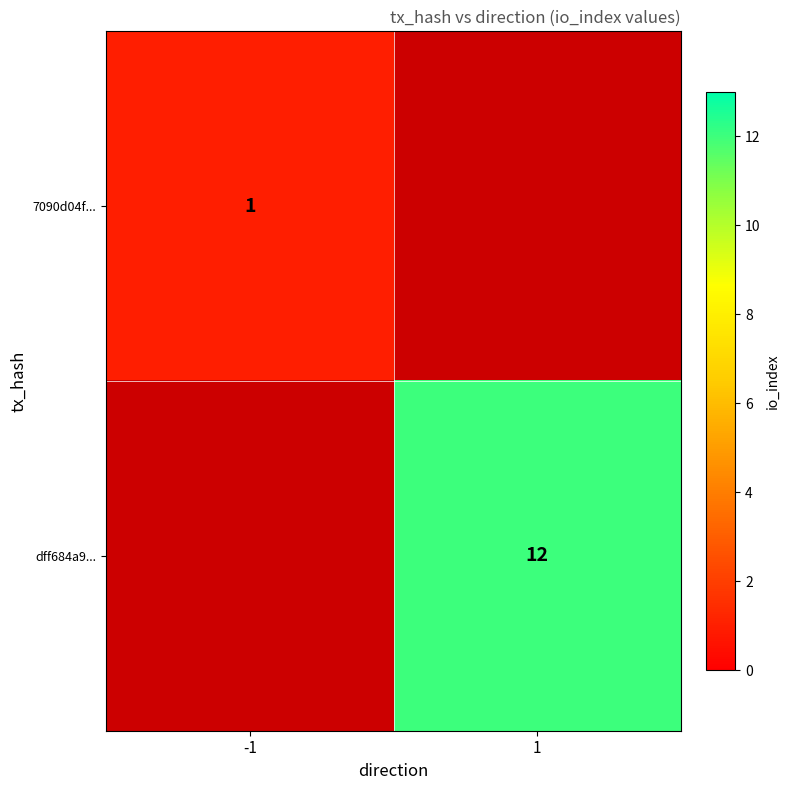

The value of dff684a9... at 1 is 7. True or false?

False